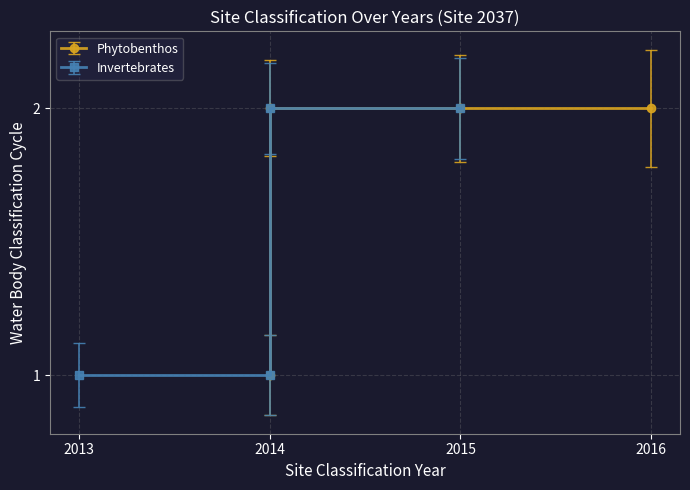

True or false: Phytobenthos has a value of 2796 at 2015.

False